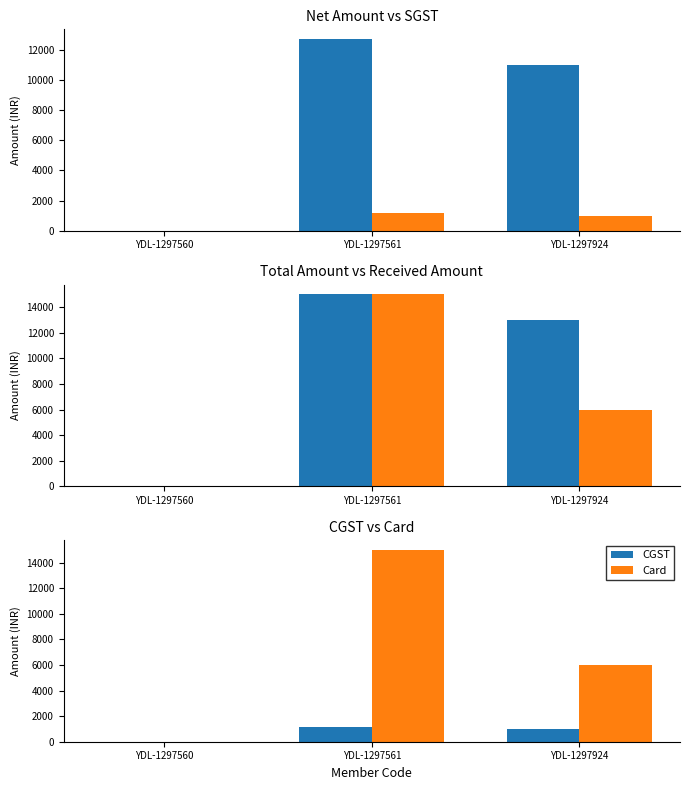

Reading left to right, what are all the values shown in this chart?

Net Amount: 0.0	12711.9	11016.9
SGST: 0.0	1144.1	991.5
Total Amount: 0.0	15000.0	13000.0
Received Amount: 0.0	15000.0	6000.0
CGST: 0.0	1144.1	991.5
Card: 0.0	15000.0	6000.0